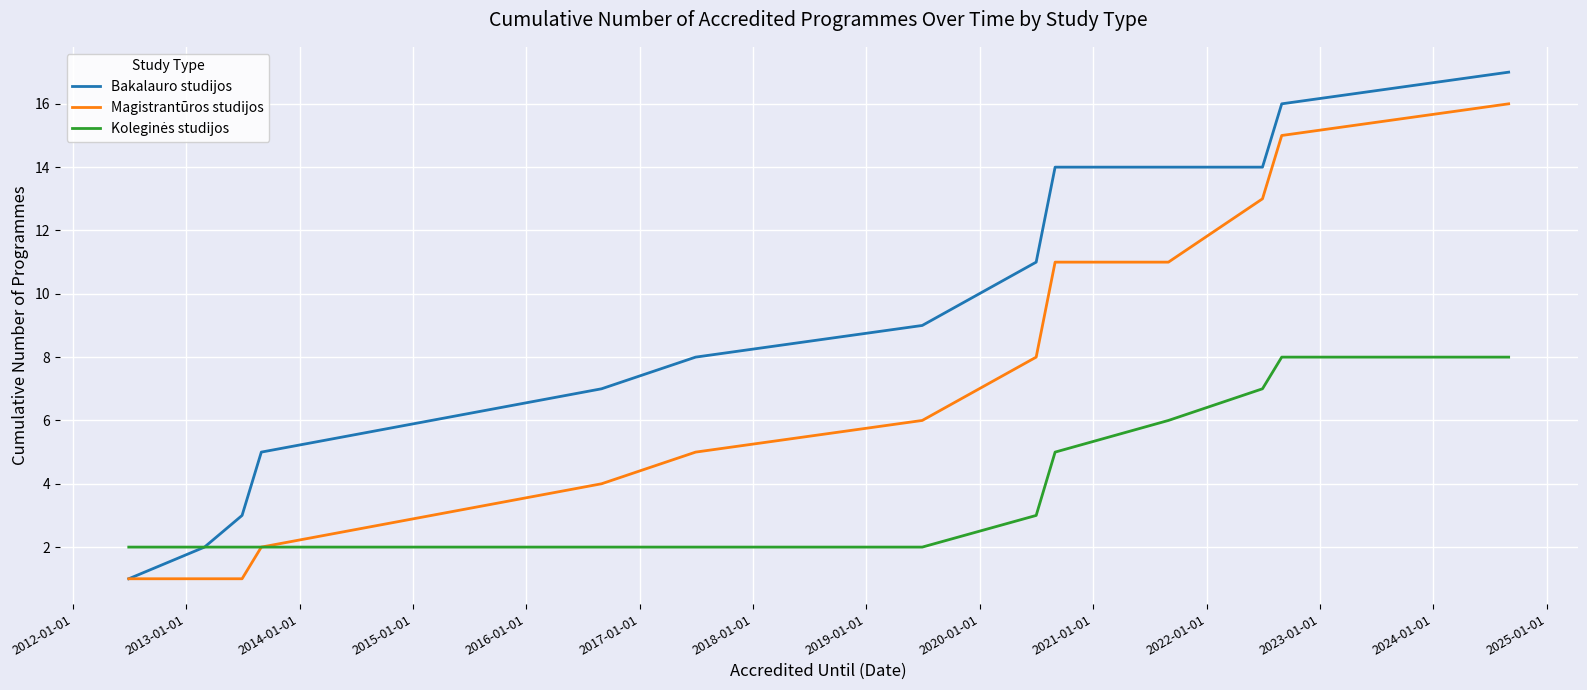

What is the greatest value displayed?

17